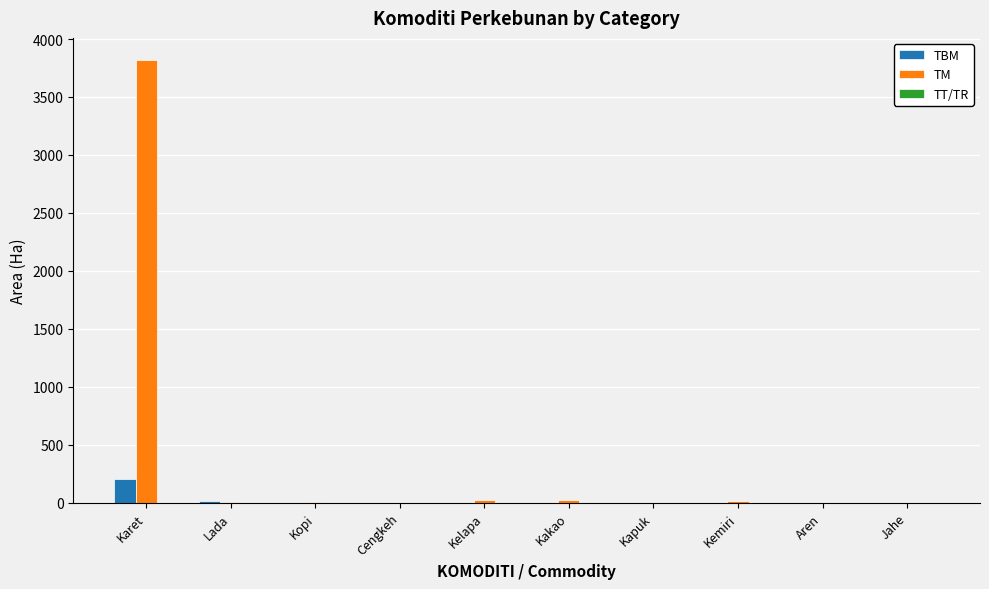

What is the sum of all TBM values?

217.0